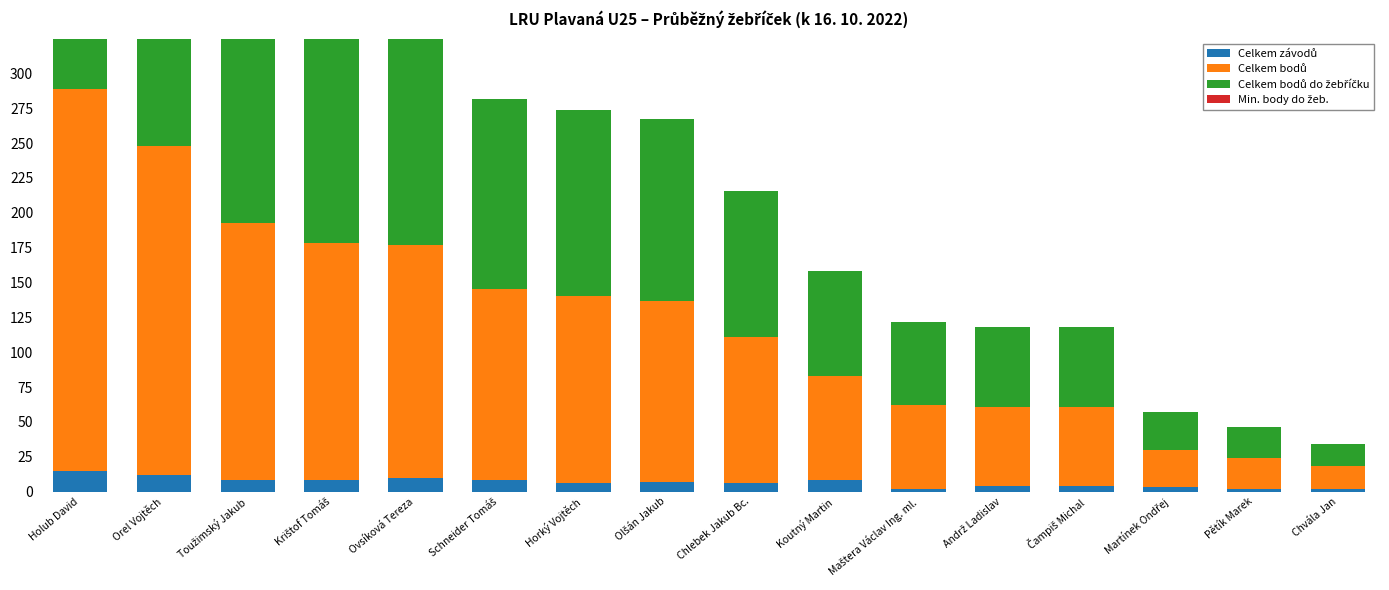

The Celkem bodů do žebříčku series shows 170 at Krištof Tomáš. True or false?

True